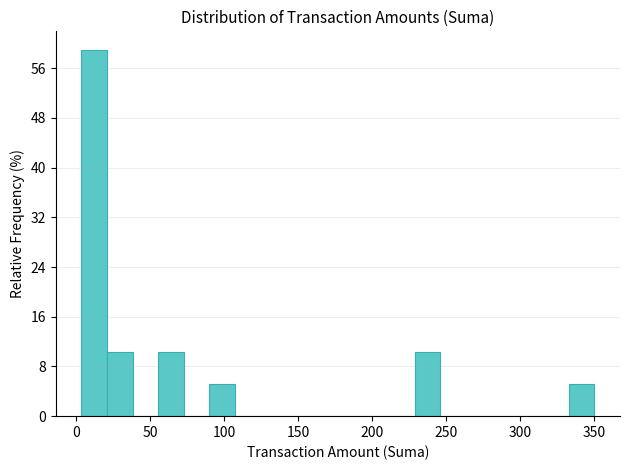

Around what value on the x-axis is the tallest bar? Give the approximate position of its centre, as read against the axis.

10